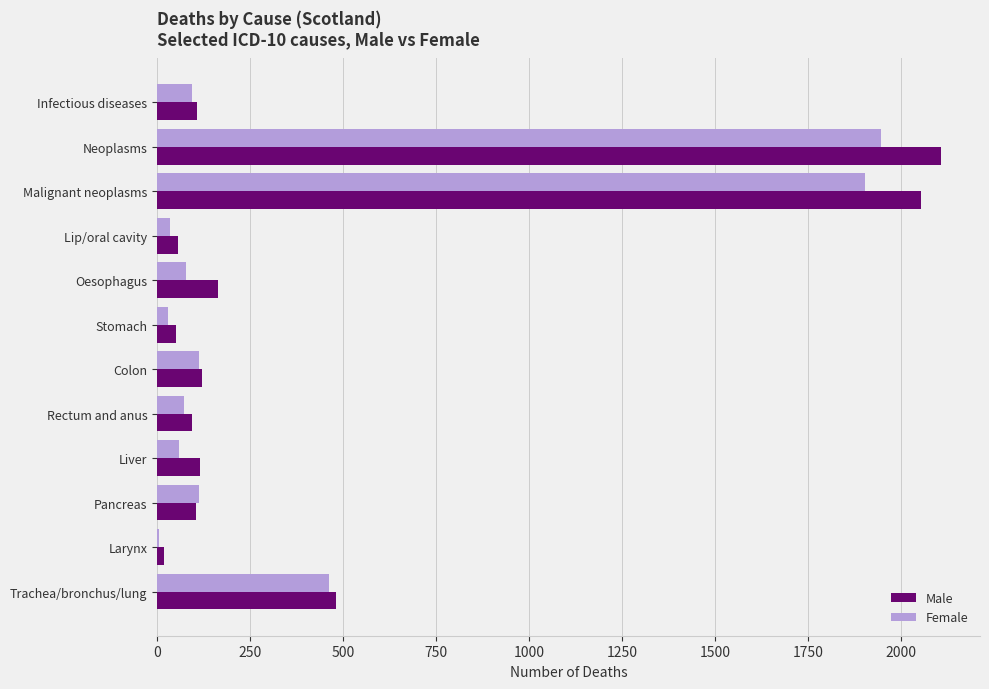

True or false: Male has a value of 121 at Colon.

True